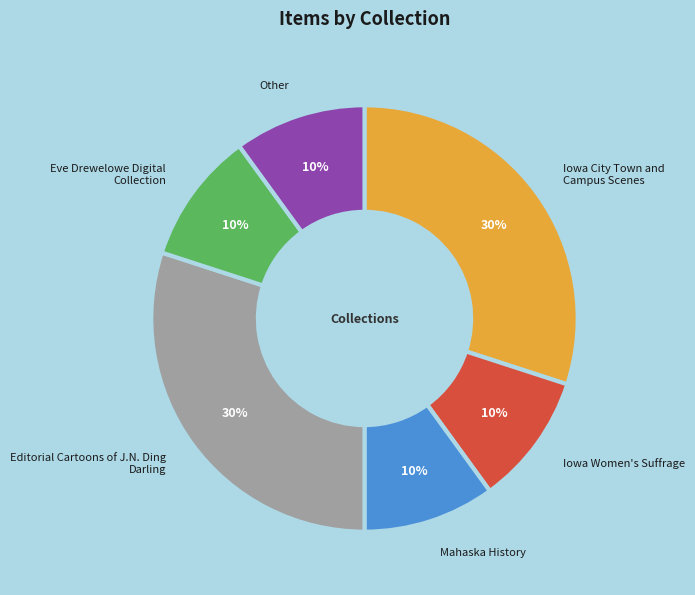

Does any single category account for the majority?

No